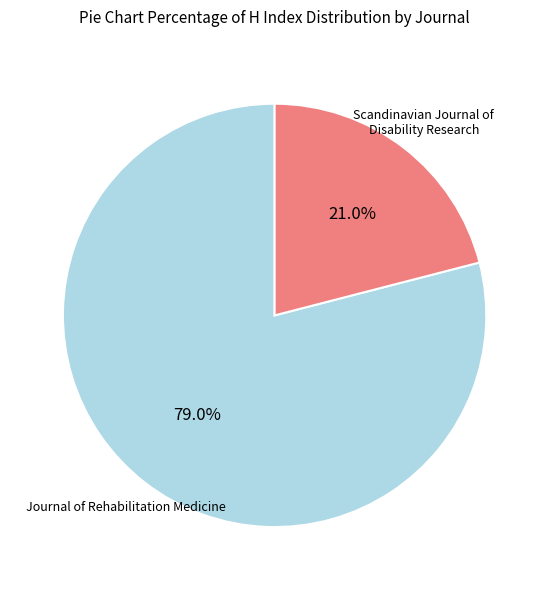

Is there any slice that represents more than half of the pie?

Yes